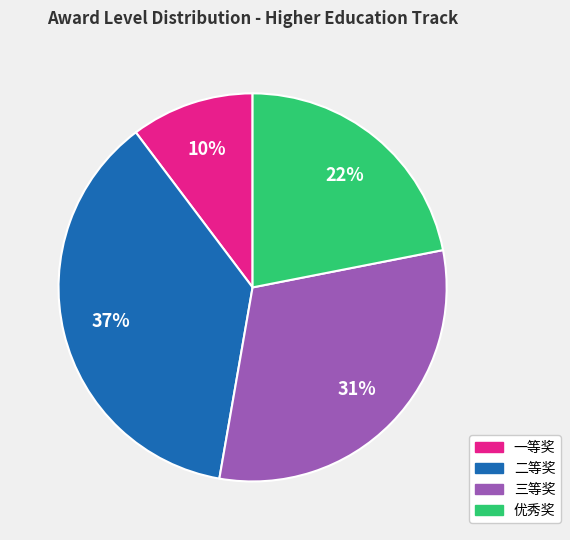

Combined, do 一等奖 and 优秀奖 account for over 50%?

No